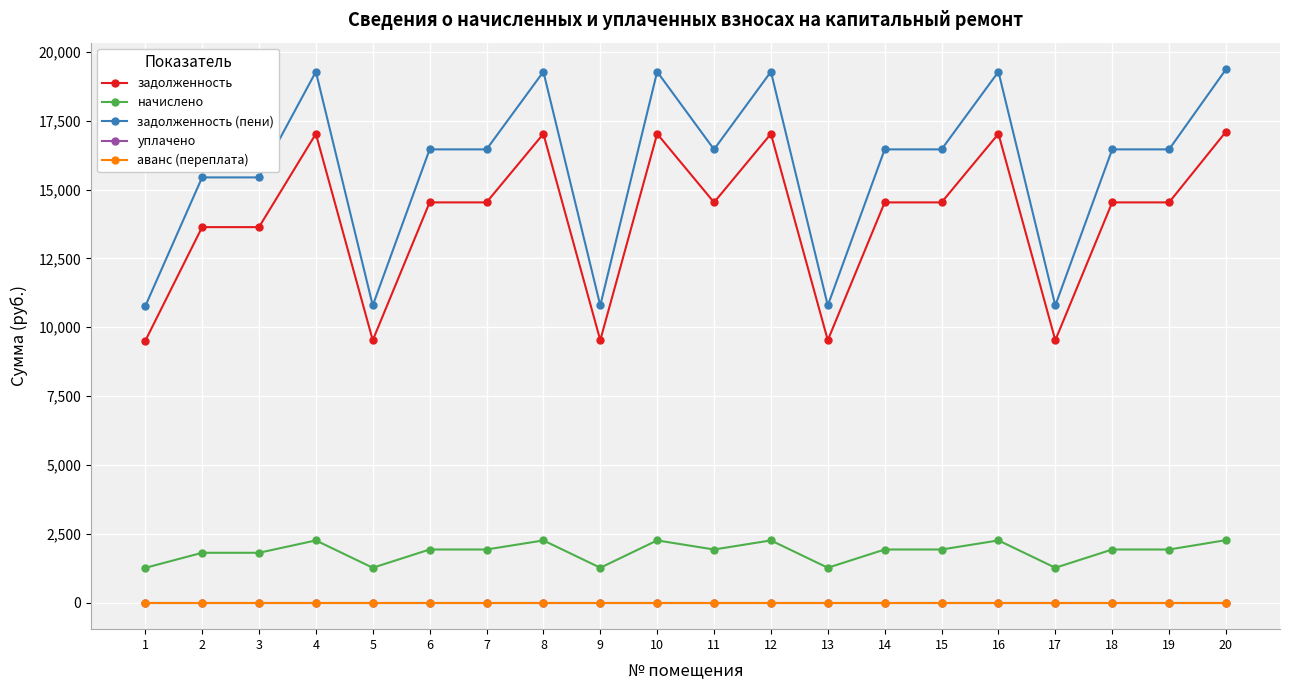

Is this an area chart (filled region under the line)?

No